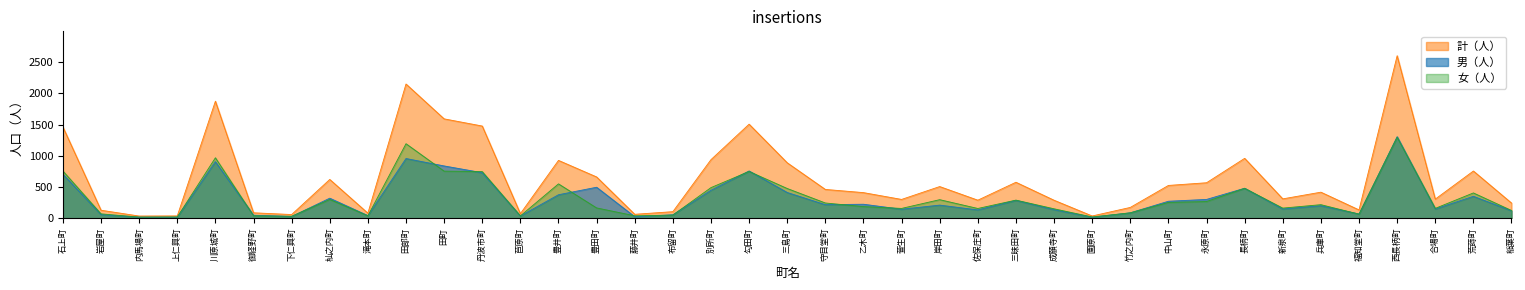

Which category has the highest value in the 計（人） series?

西長柄町